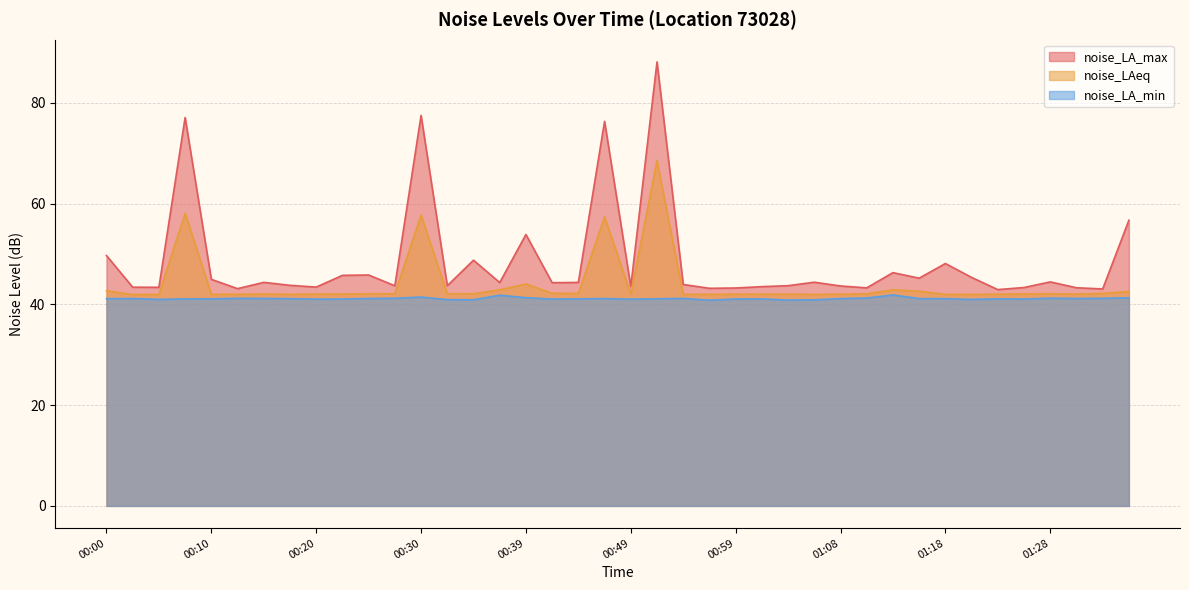

Between 01:06 and 01:35, which series saw the biggest shift?

noise_LA_max